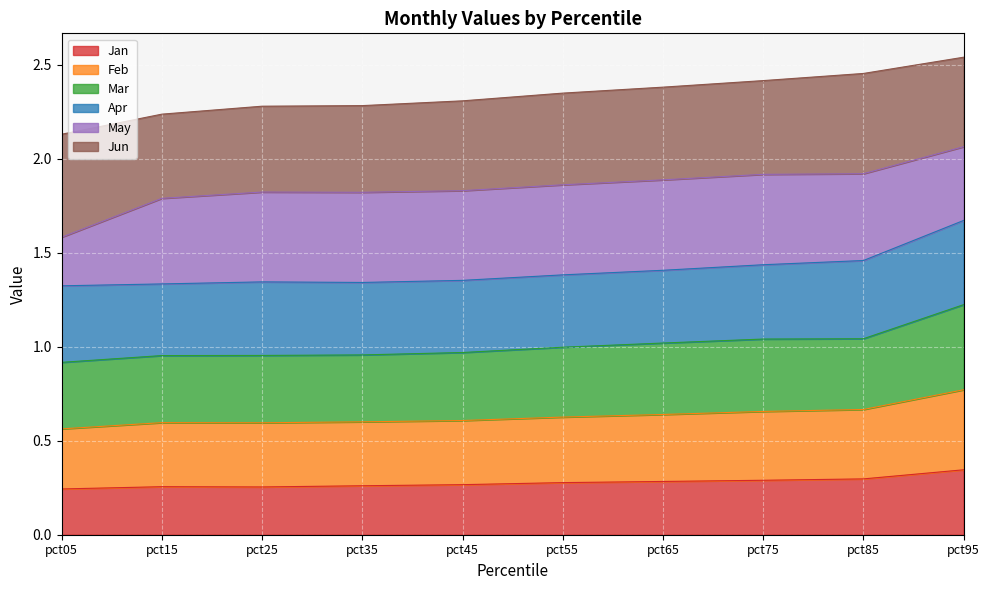

True or false: Feb and Jan intersect in this chart.

False